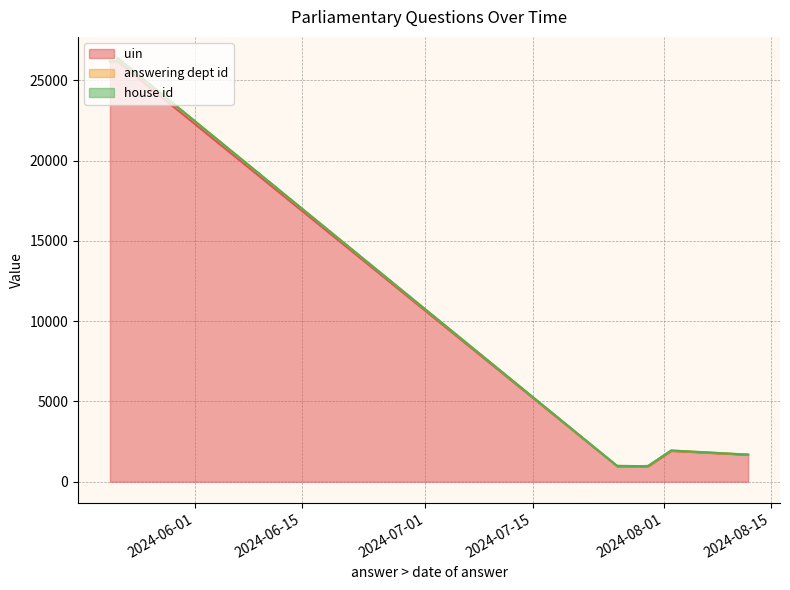

How many categories are shown in the chart?

10